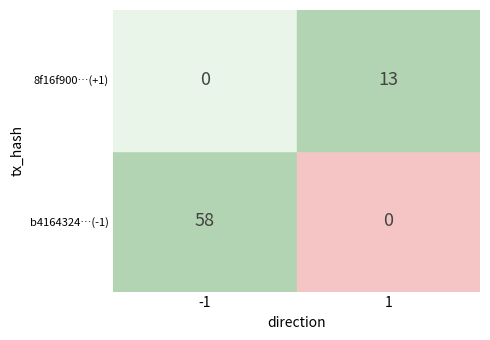

What is the highest value of the 8f16f900…(+1) series?

13